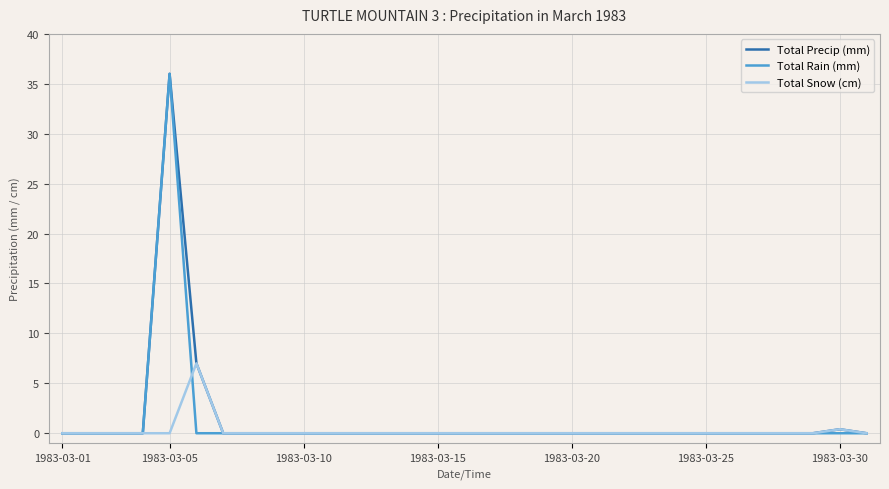

Is this an area chart (filled region under the line)?

No